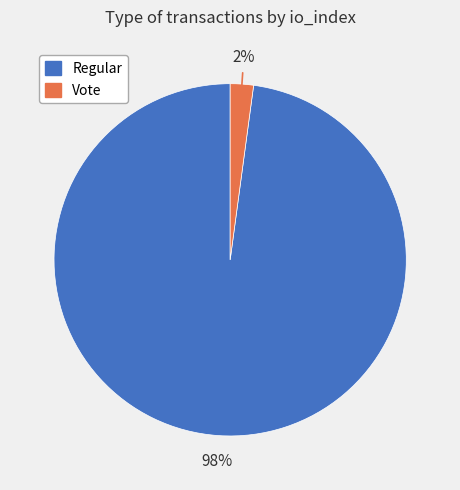

To the nearest percent, what is the average slice percentage?

50%